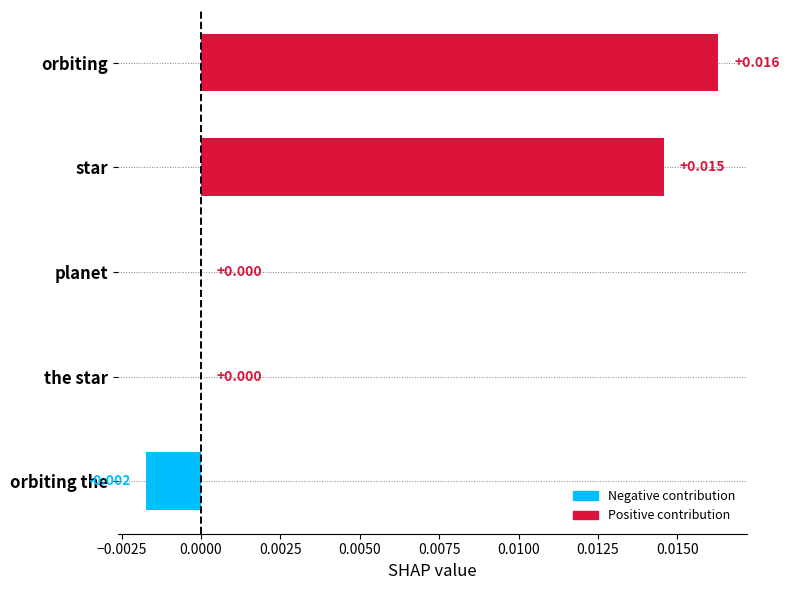

Which has a higher value, planet or orbiting the?

planet